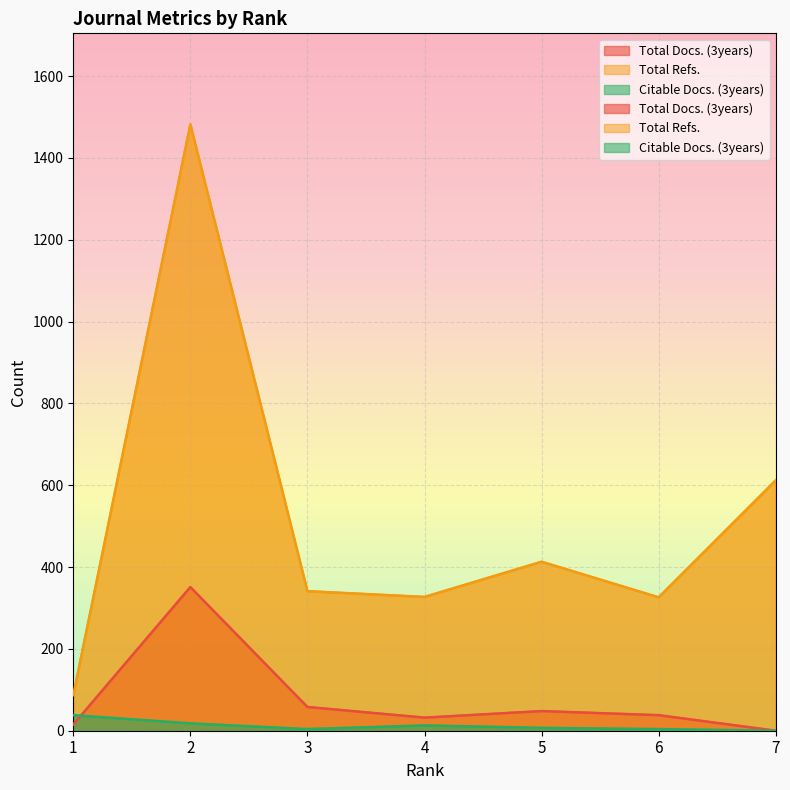

True or false: Citable Docs. (3years) and Total Refs. intersect in this chart.

False